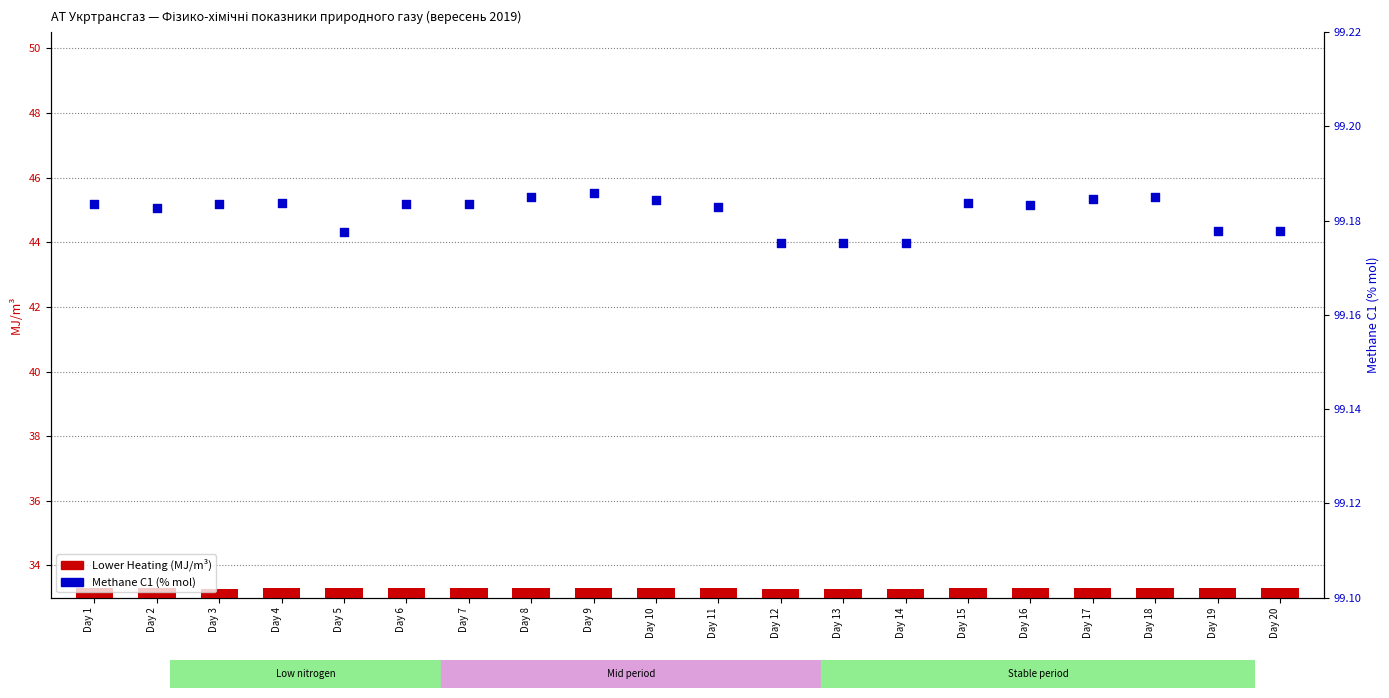

At which category is the sum across all series the highest?

Day 9